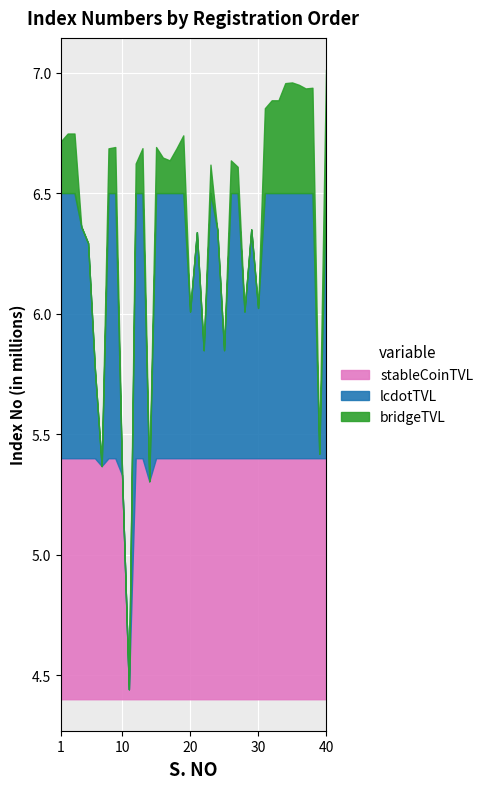

The value at 34 is 1.8. True or false?

False